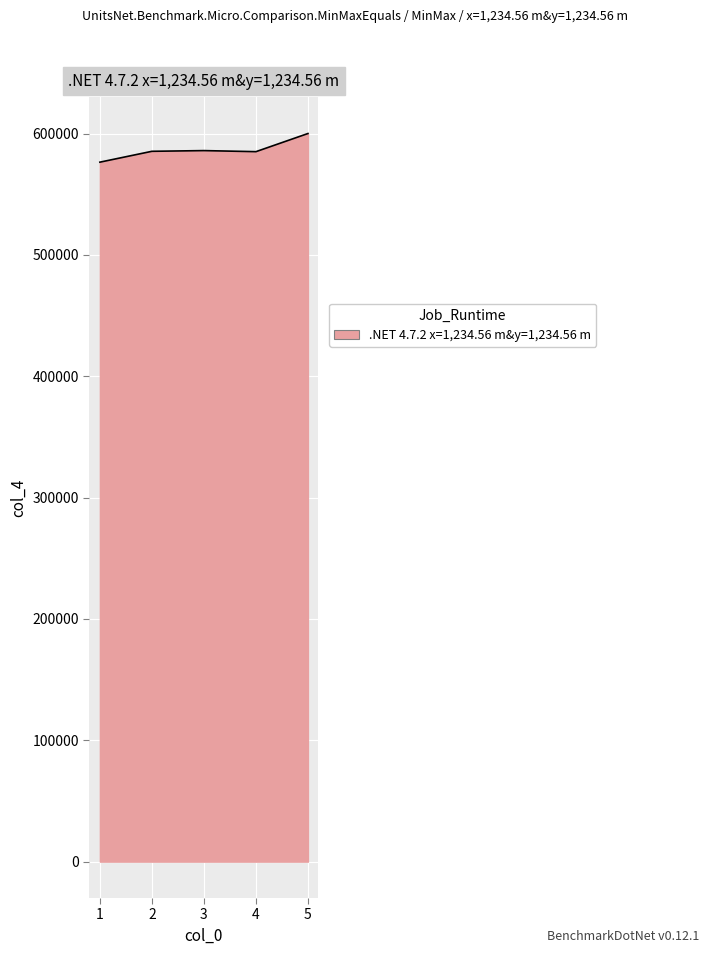

What is the average value?

586644